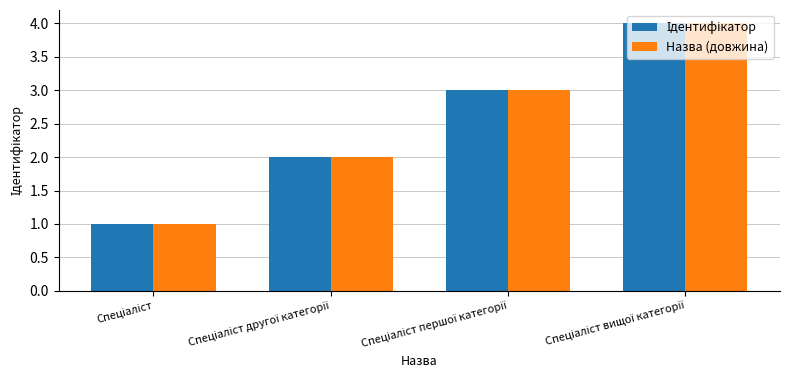

What is the sum of all Назва (довжина) values?

10